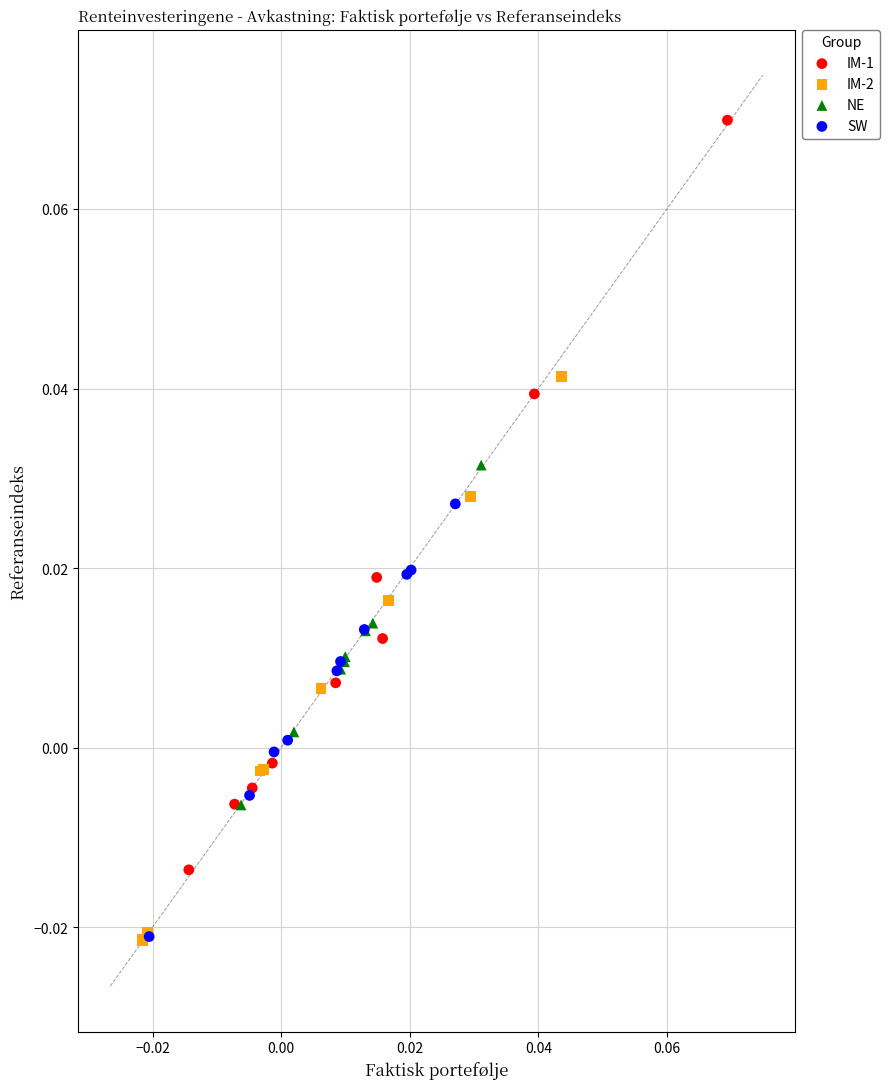

Which series contains the highest Y value?

IM-1